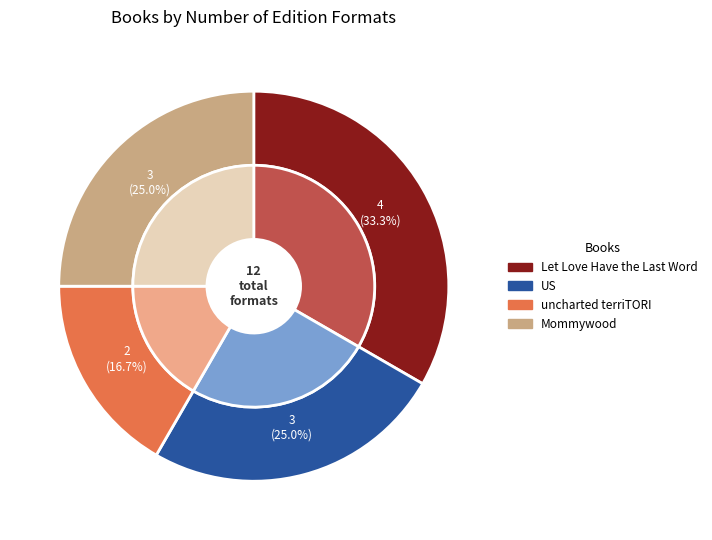

Approximately how many times larger is the value at Mommywood compared to uncharted terriTORI?

1.5